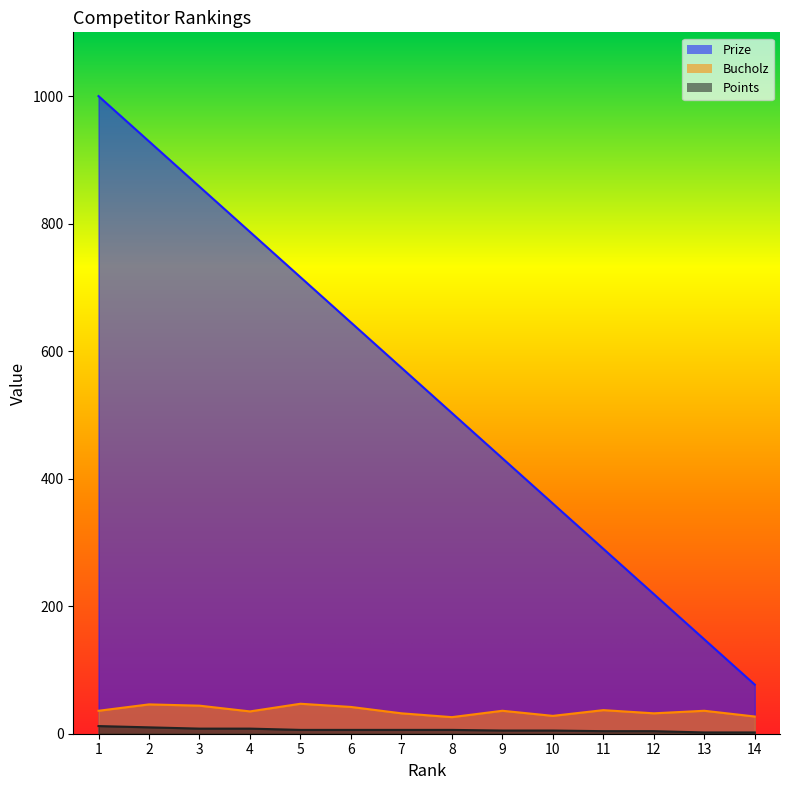

The Bucholz series shows 39 at 14. True or false?

False